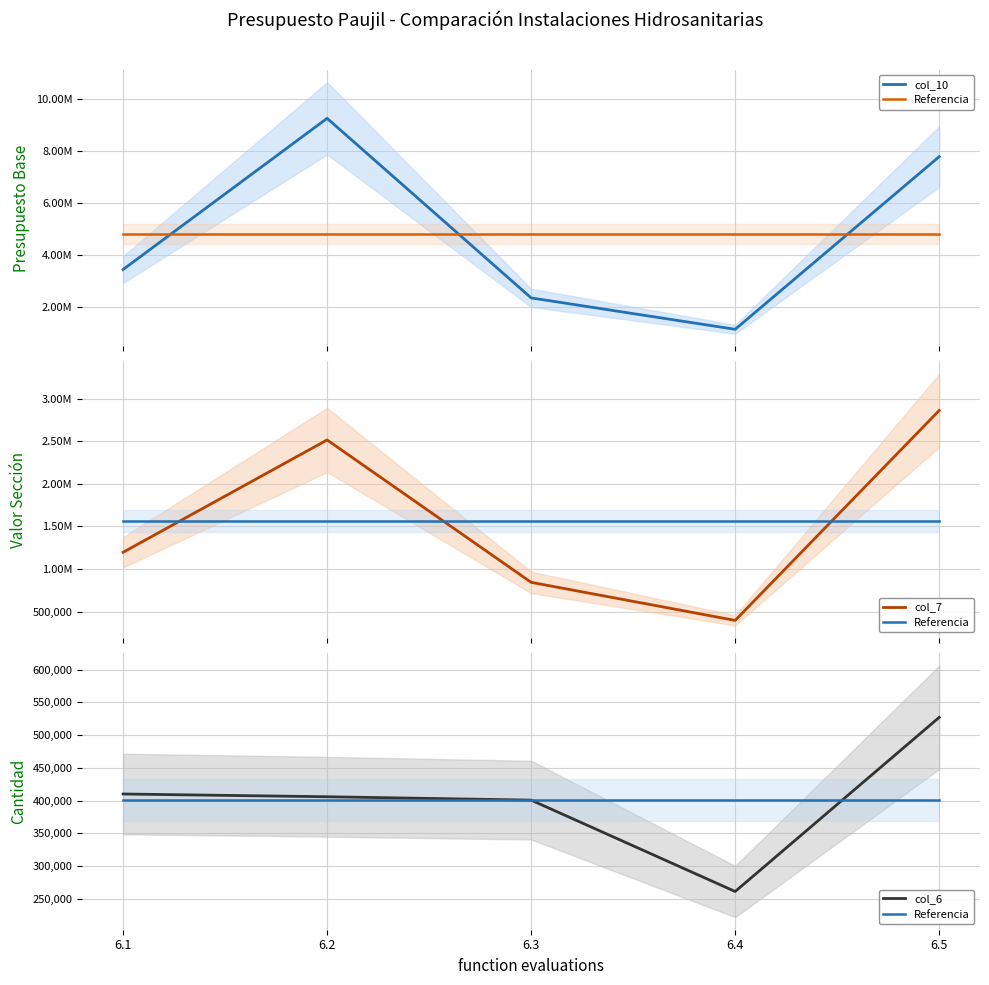

What is the difference between the highest and lowest values at 6.1?

3038985.3